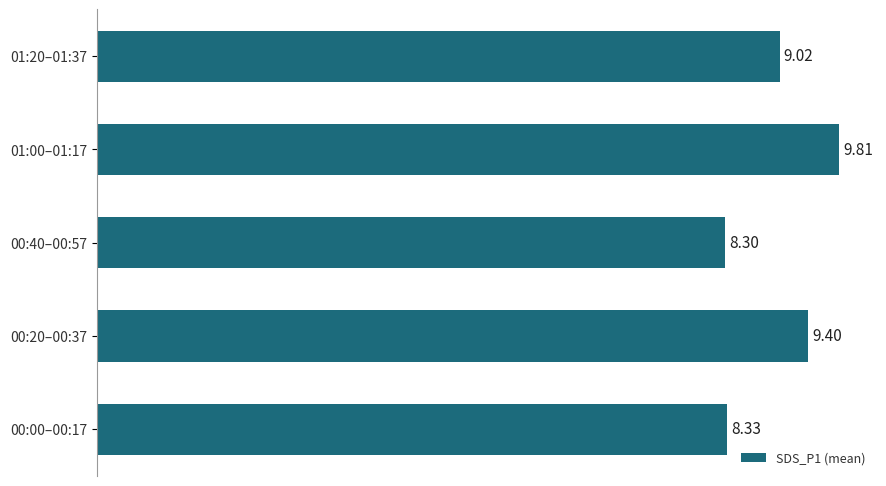

What is the sum of all values?

44.9